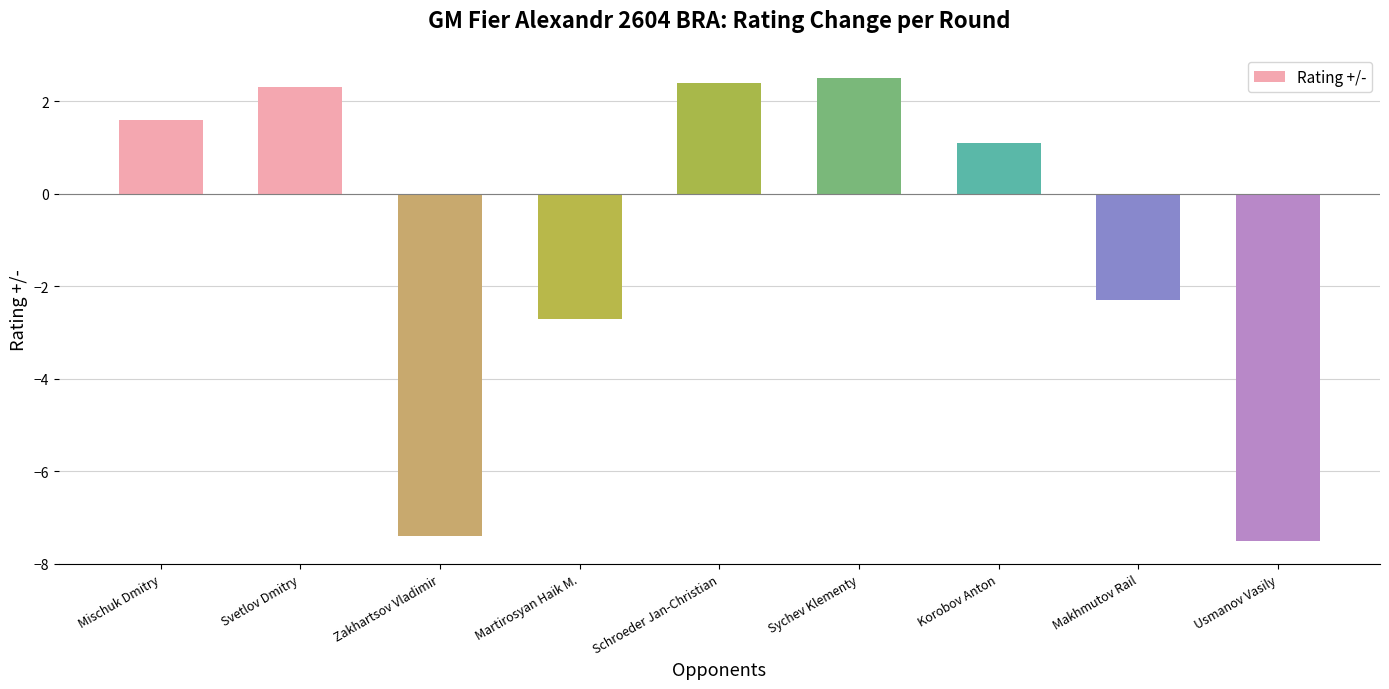

What is the label of the 7th bar from the right?

Zakhartsov Vladimir